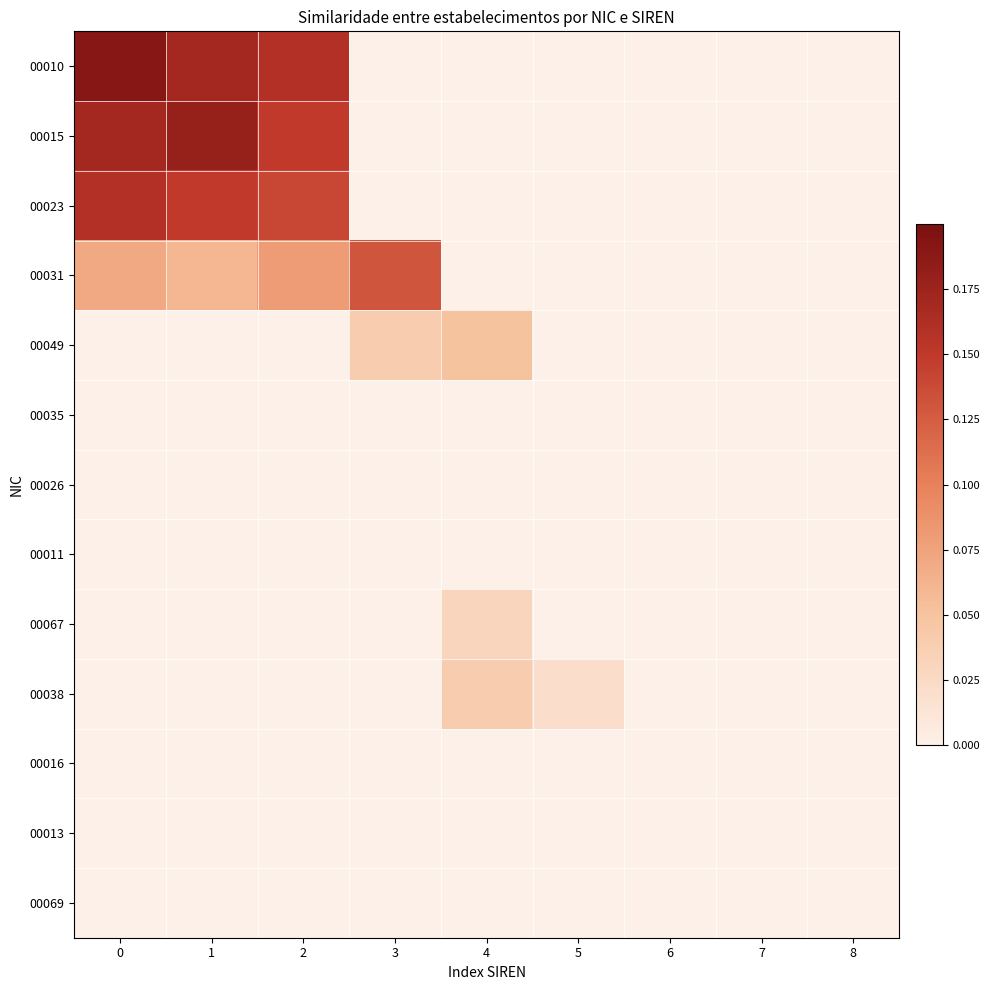

Reading right to left, transcribe all the data shown in this chart.

00010: 8=0.0	7=0.0	6=0.0	5=0.0	4=0.0	3=0.0	2=0.2	1=0.2	0=0.2
00015: 8=0.0	7=0.0	6=0.0	5=0.0	4=0.0	3=0.0	2=0.1	1=0.2	0=0.2
00023: 8=0.0	7=0.0	6=0.0	5=0.0	4=0.0	3=0.0	2=0.1	1=0.1	0=0.2
00031: 8=0.0	7=0.0	6=0.0	5=0.0	4=0.0	3=0.1	2=0.1	1=0.1	0=0.1
00049: 8=0.0	7=0.0	6=0.0	5=0.0	4=0.1	3=0.0	2=0.0	1=0.0	0=0.0
00035: 8=0.0	7=0.0	6=0.0	5=0.0	4=0.0	3=0.0	2=0.0	1=0.0	0=0.0
00026: 8=0.0	7=0.0	6=0.0	5=0.0	4=0.0	3=0.0	2=0.0	1=0.0	0=0.0
00011: 8=0.0	7=0.0	6=0.0	5=0.0	4=0.0	3=0.0	2=0.0	1=0.0	0=0.0
00067: 8=0.0	7=0.0	6=0.0	5=0.0	4=0.0	3=0.0	2=0.0	1=0.0	0=0.0
00038: 8=0.0	7=0.0	6=0.0	5=0.0	4=0.0	3=0.0	2=0.0	1=0.0	0=0.0
00016: 8=0.0	7=0.0	6=0.0	5=0.0	4=0.0	3=0.0	2=0.0	1=0.0	0=0.0
00013: 8=0.0	7=0.0	6=0.0	5=0.0	4=0.0	3=0.0	2=0.0	1=0.0	0=0.0
00069: 8=0.0	7=0.0	6=0.0	5=0.0	4=0.0	3=0.0	2=0.0	1=0.0	0=0.0